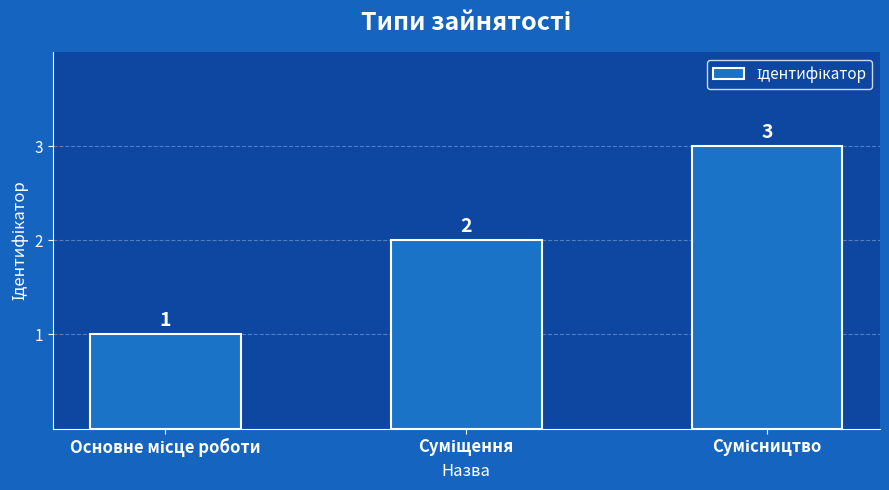

Count the values in the range 1 to 3.

3